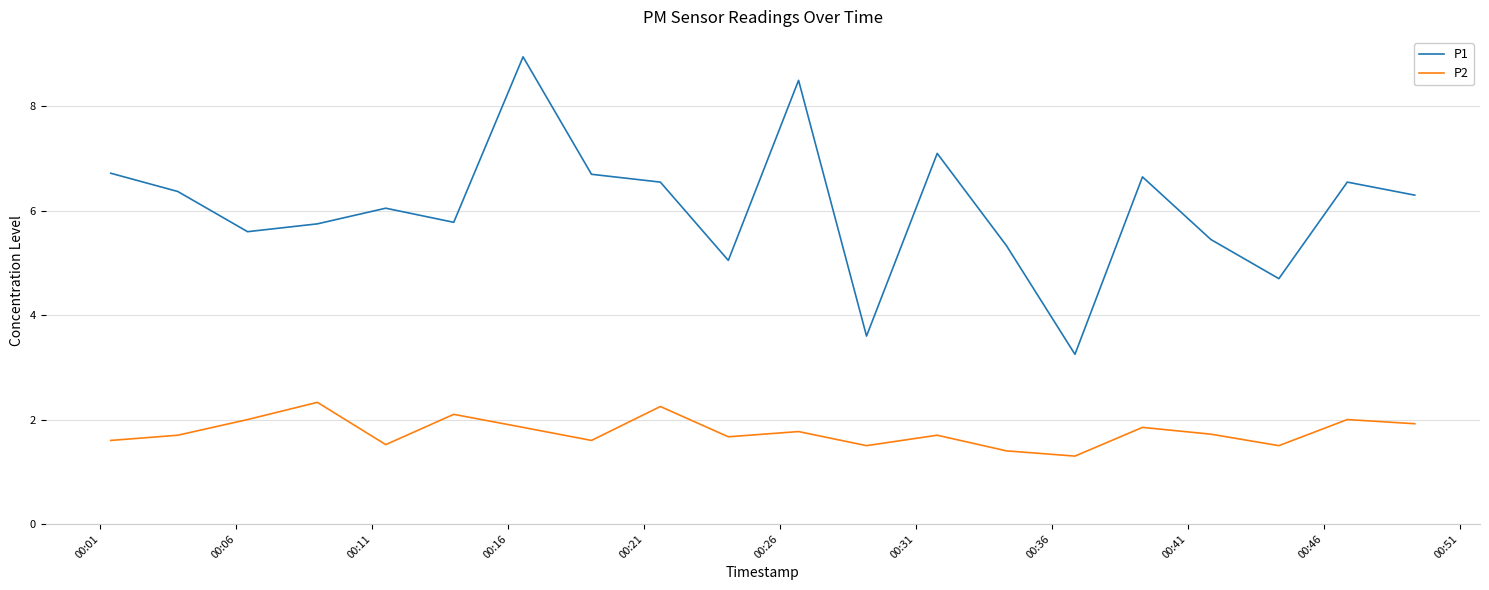

Which series has the largest range (max minus min)?

P1